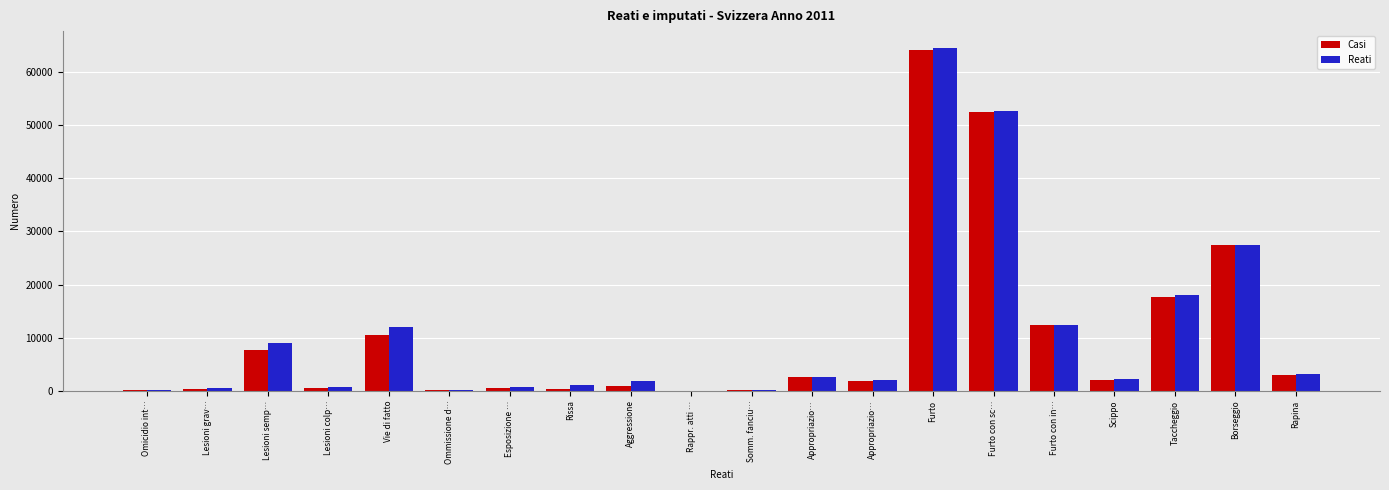

What is the difference between the maximum and minimum values in the Reati series?

64476